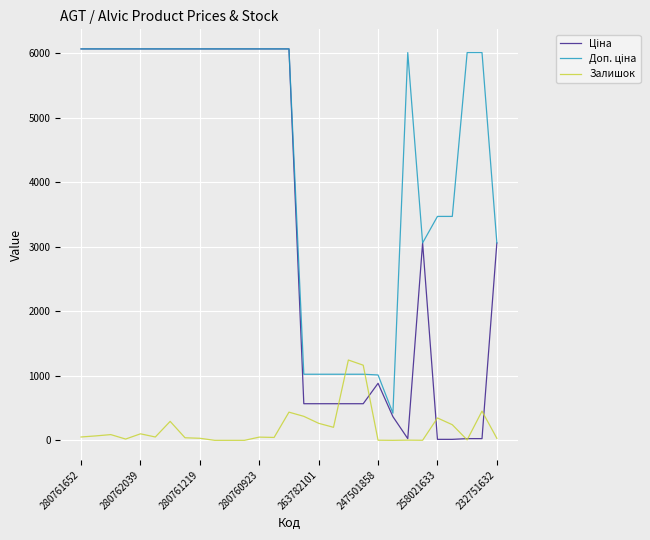

What is the greatest value displayed?

6067.2